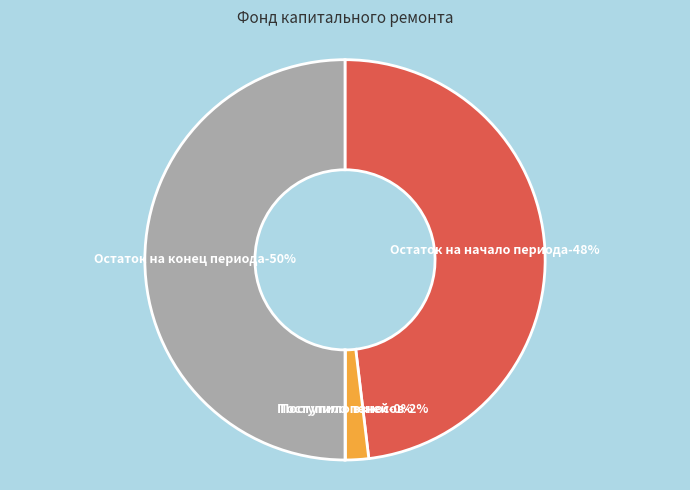

Does Остаток на начало периода represent more than half of the total?

No